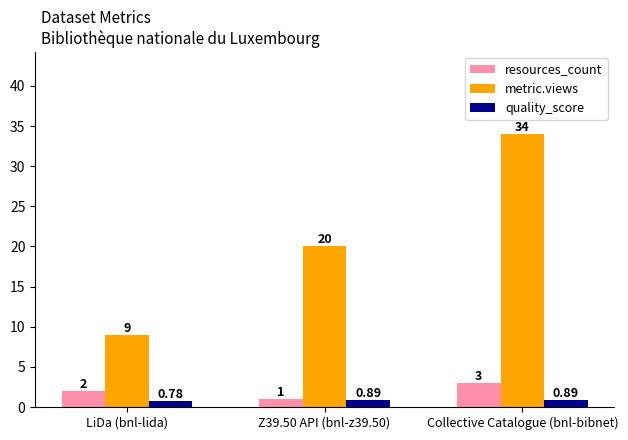

Which series has the widest spread of values?

metric.views